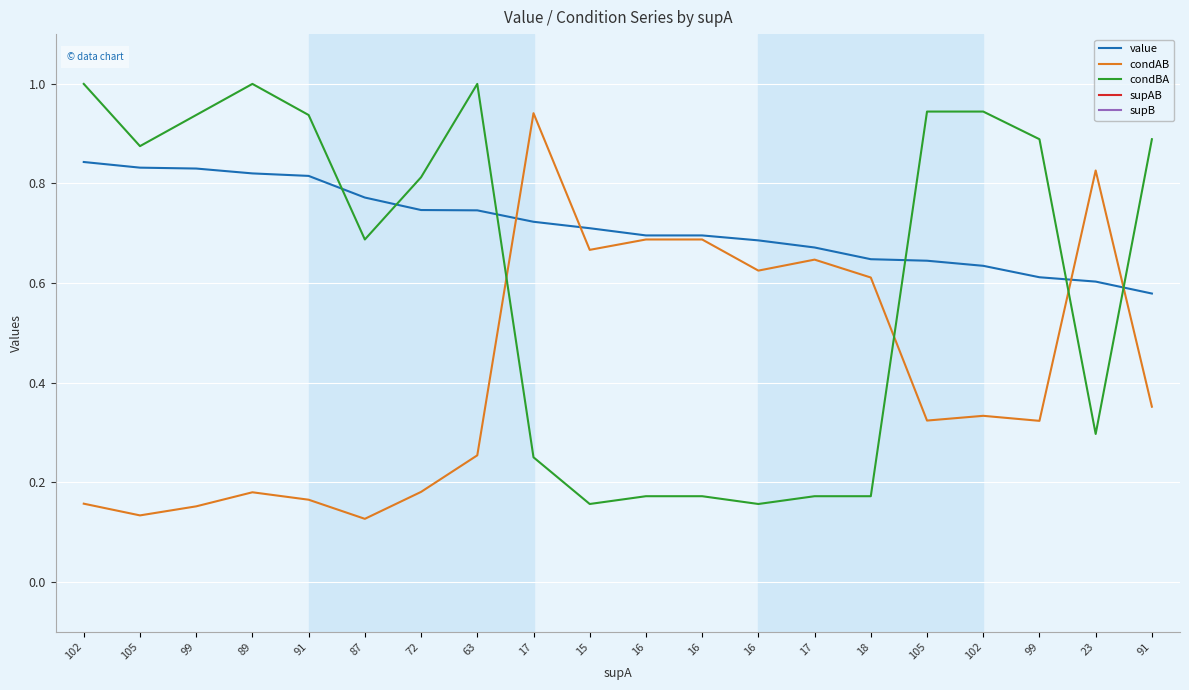

At which label does value reach its peak?

102